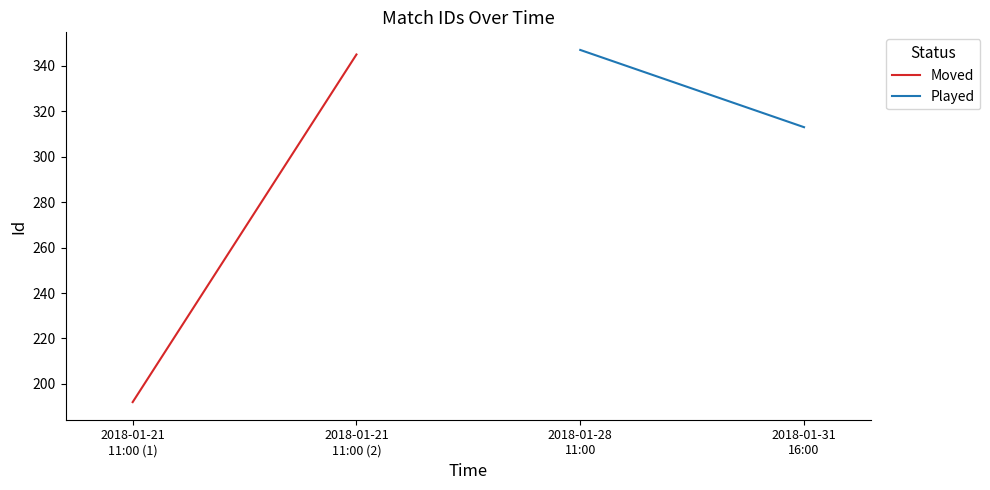

Reading right to left, what are all the values shown in this chart?

Moved: 345	192
Played: 313	347